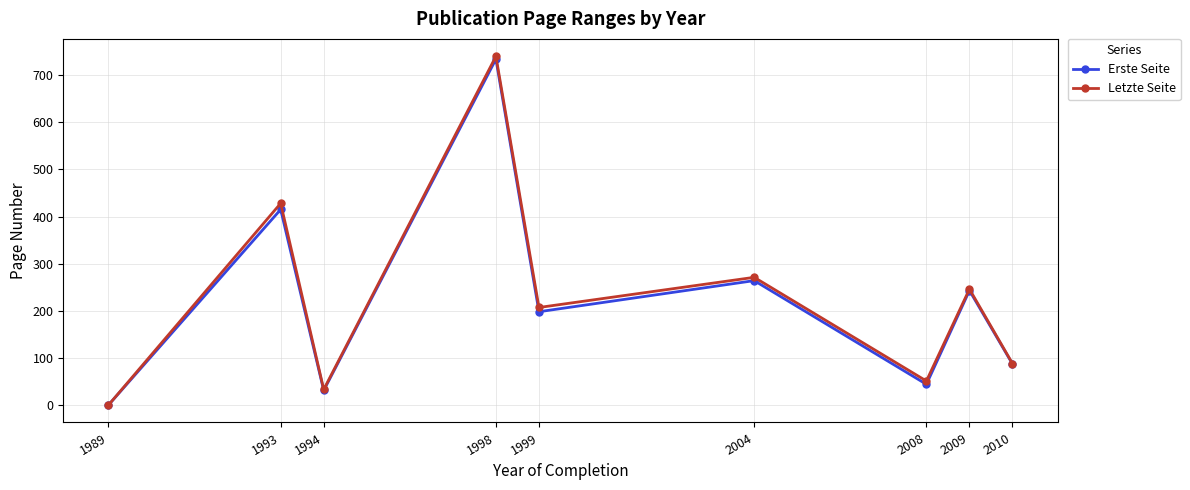

What is the value of the Erste Seite point at the 9th from the left?

87